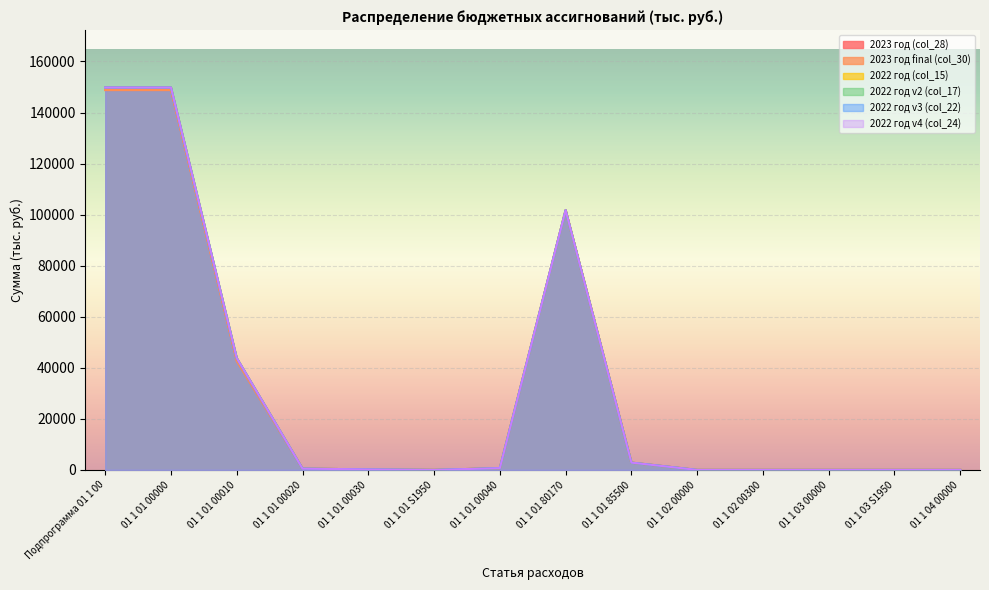

True or false: 2023 год (col_28) and 2022 год v3 (col_22) intersect in this chart.

False